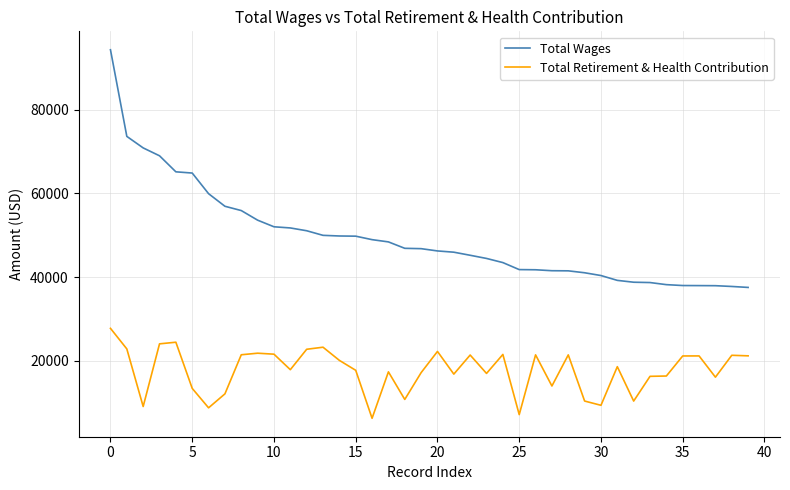

At how many categories does at least one series exceed 86115?

1